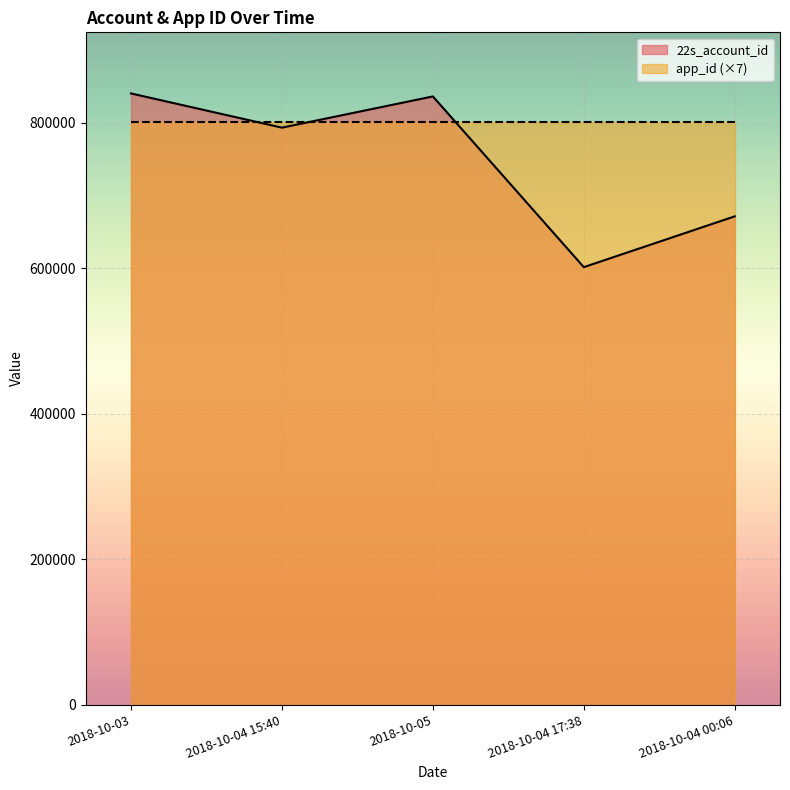

What is the label of the 1st point from the right?

2018-10-04 00:06